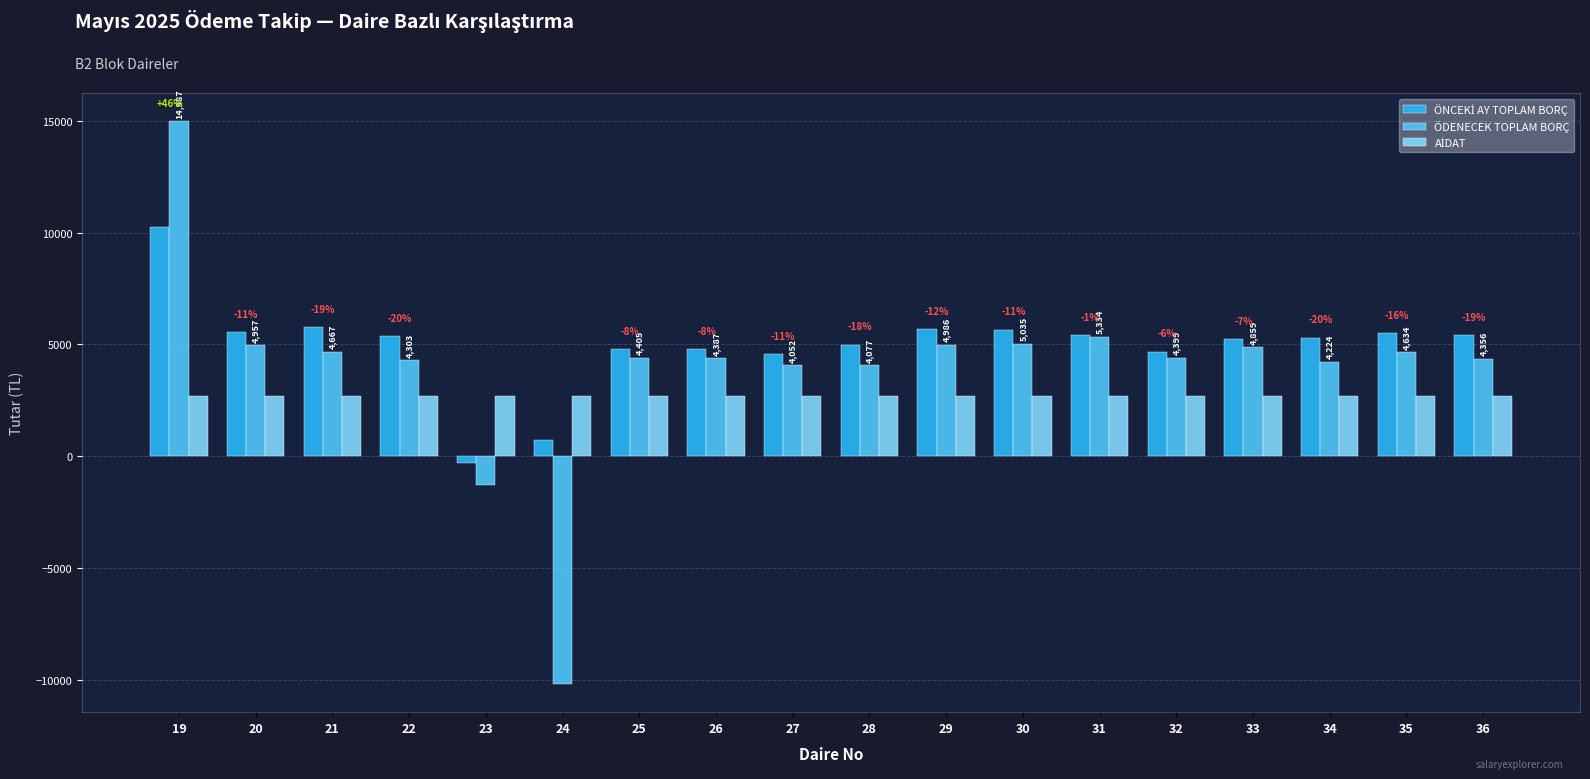

What is the minimum value shown in the chart?

-10199.7